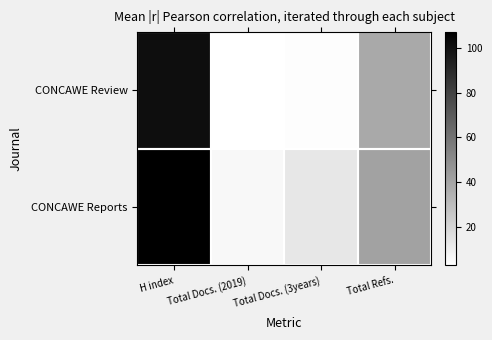

Reading left to right, what are all the values shown in this chart?

CONCAWE Review: H index=101	Total Docs. (2019)=3	Total Docs. (3years)=4	Total Refs.=38
CONCAWE Reports: H index=107	Total Docs. (2019)=6	Total Docs. (3years)=13	Total Refs.=41